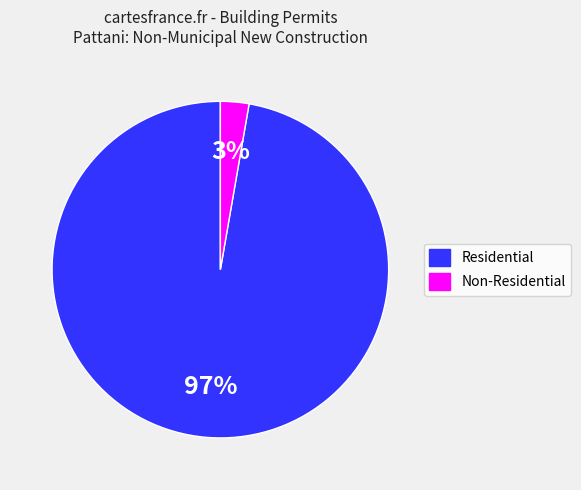

Is there any slice that represents more than half of the pie?

Yes